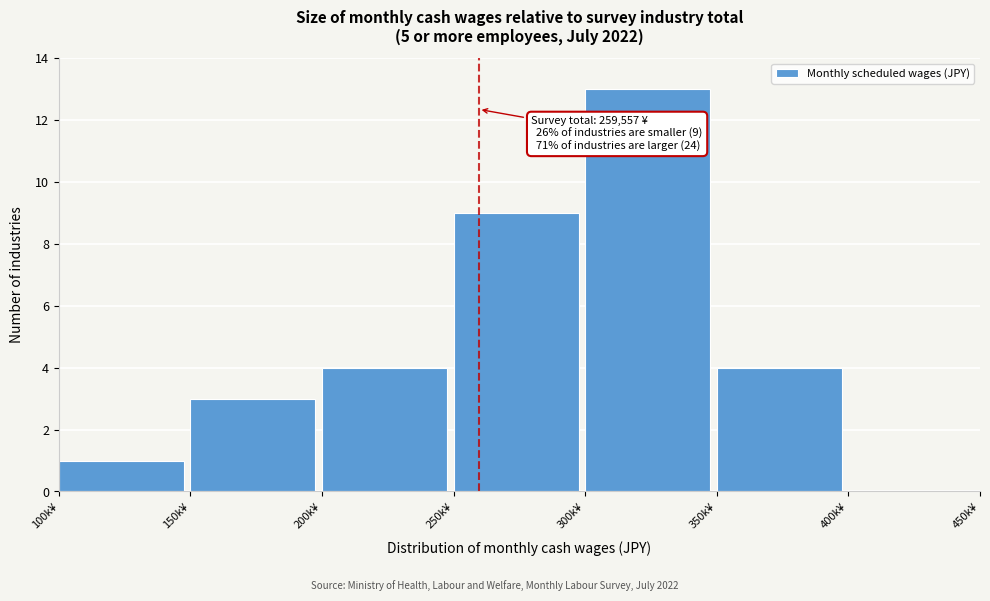

Reading left to right, list all the values displayed in this chart.

100k¥=1	150k¥=3	200k¥=4	250k¥=9	300k¥=13	350k¥=4	400k¥=0